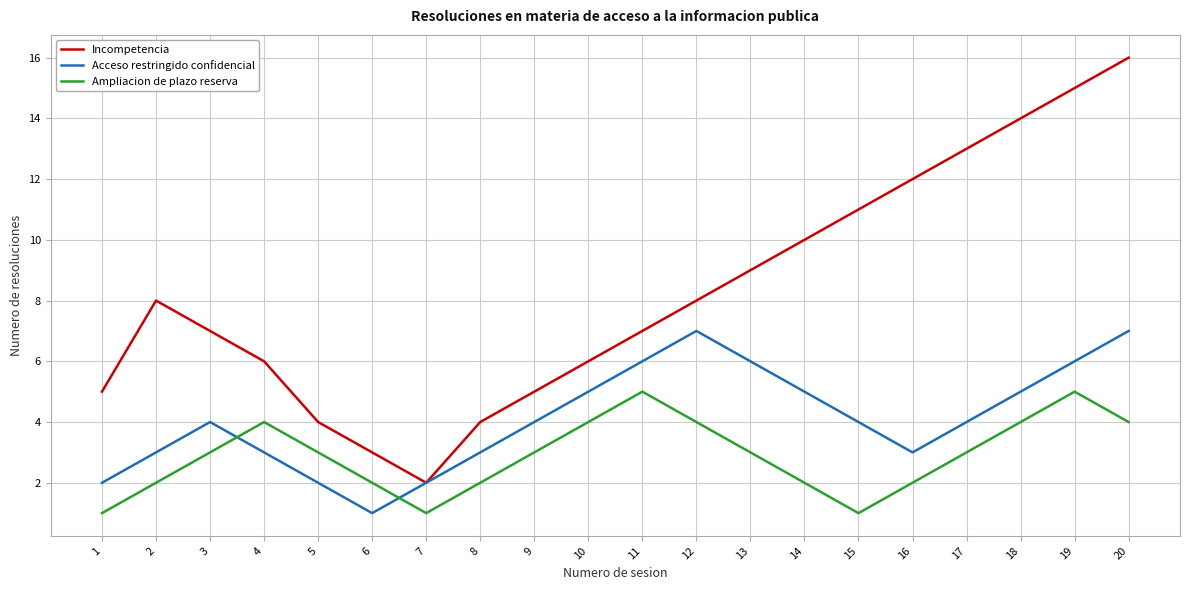

Reading left to right, transcribe all the data shown in this chart.

Incompetencia: 5	8	7	6	4	3	2	4	5	6	7	8	9	10	11	12	13	14	15	16
Acceso restringido confidencial: 2	3	4	3	2	1	2	3	4	5	6	7	6	5	4	3	4	5	6	7
Ampliacion de plazo reserva: 1	2	3	4	3	2	1	2	3	4	5	4	3	2	1	2	3	4	5	4